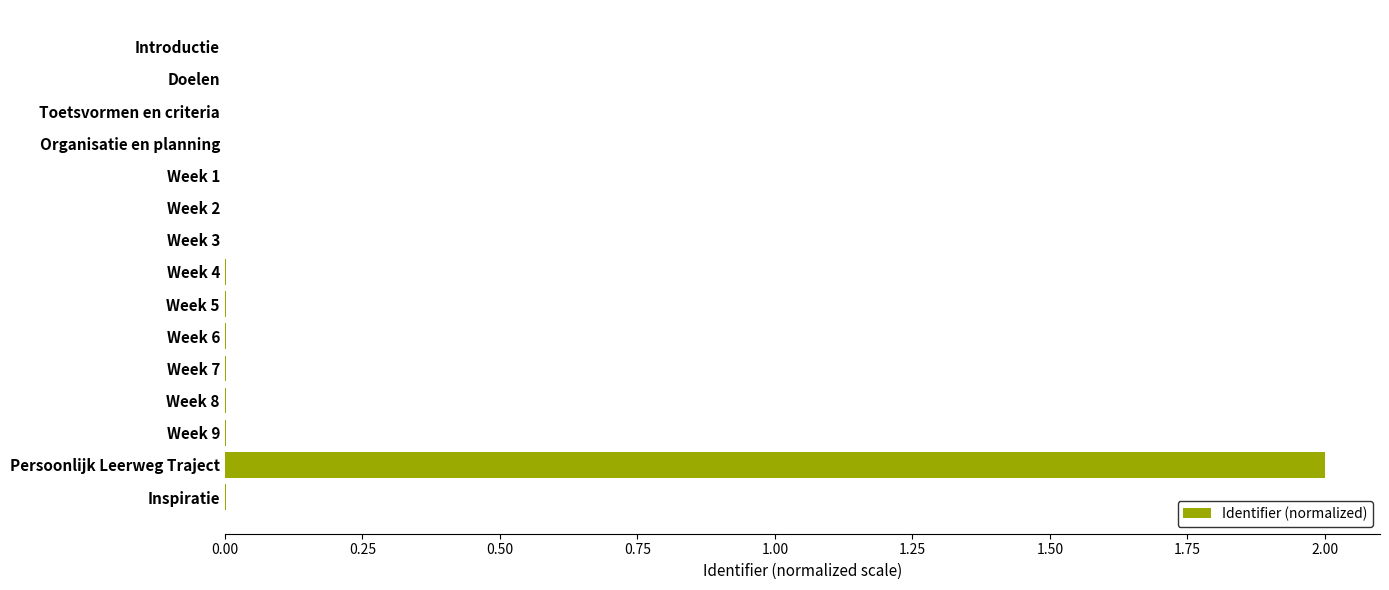

What is the greatest value displayed?

2.0